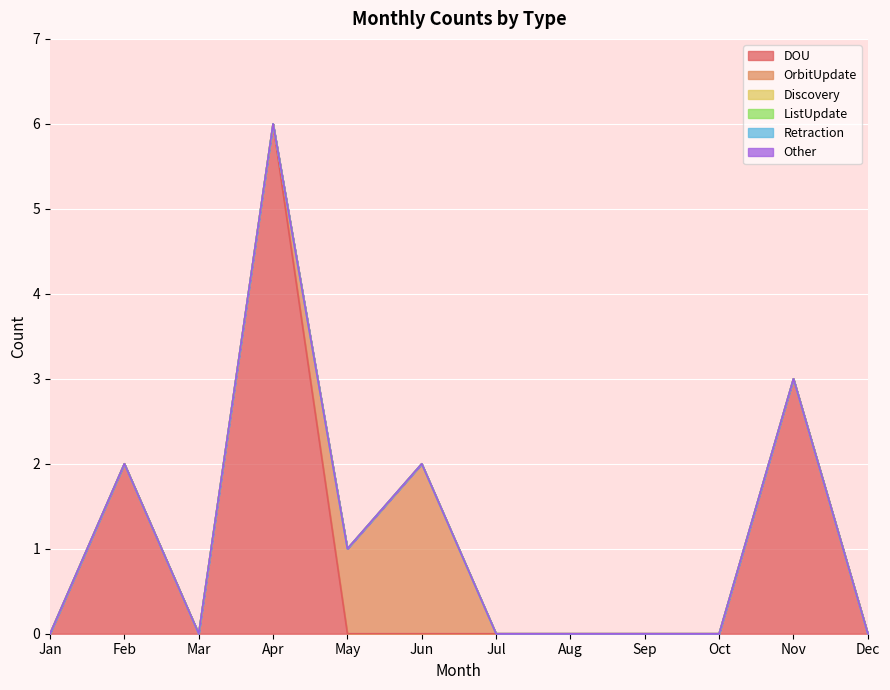

What is the maximum value shown in the chart?

6